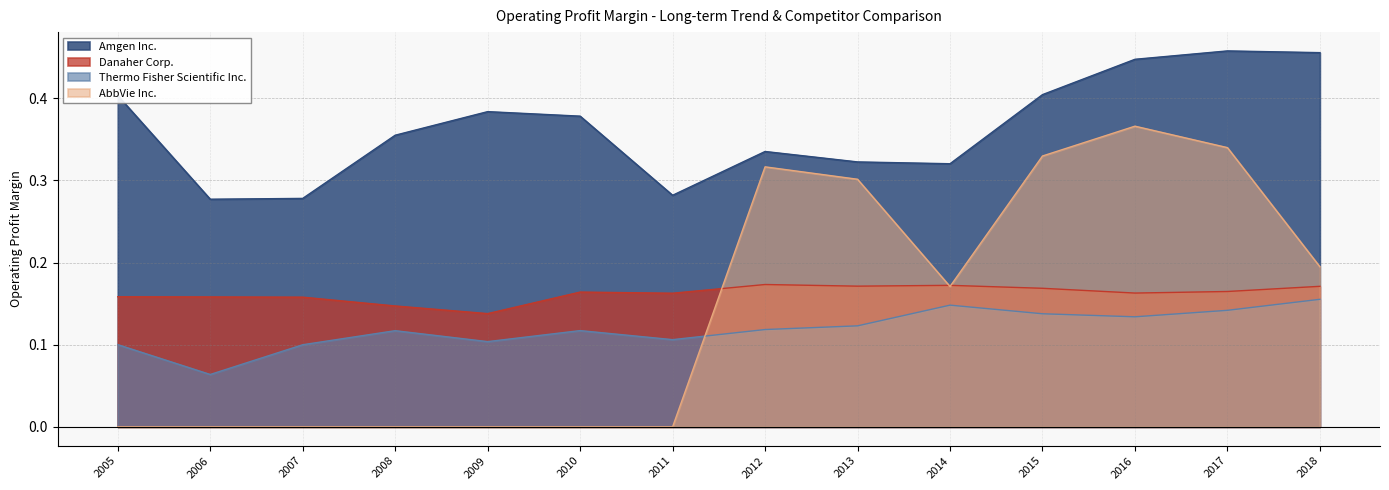

At 2009, list the series in order from largest to smallest.

Amgen Inc., Danaher Corp., Thermo Fisher Scientific Inc., AbbVie Inc.